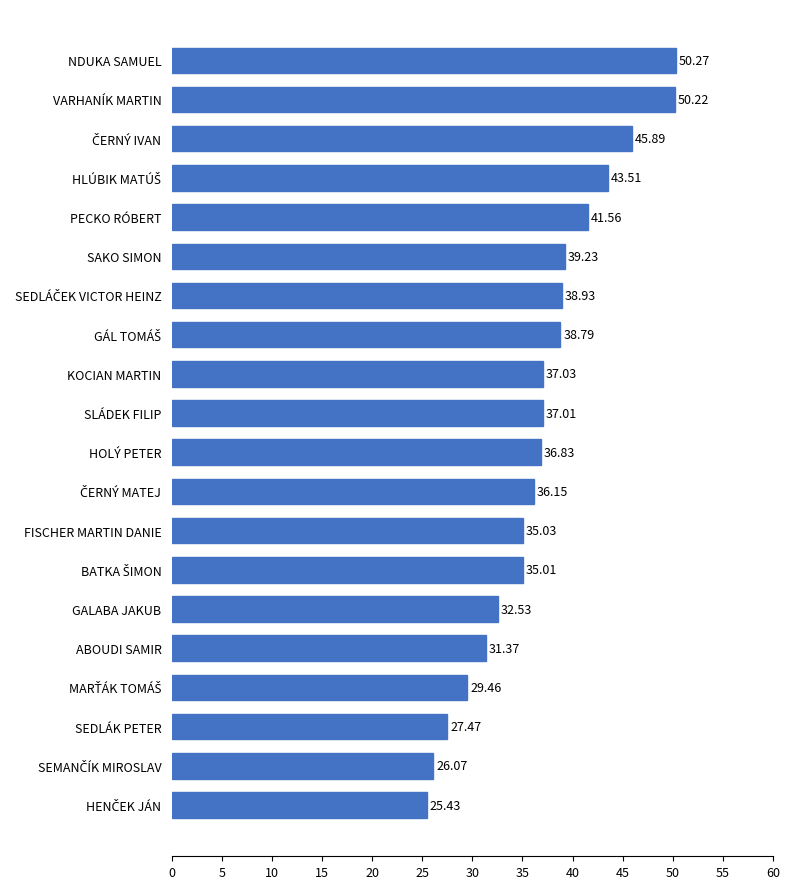

At which label is the value closest to 37?

SLÁDEK FILIP